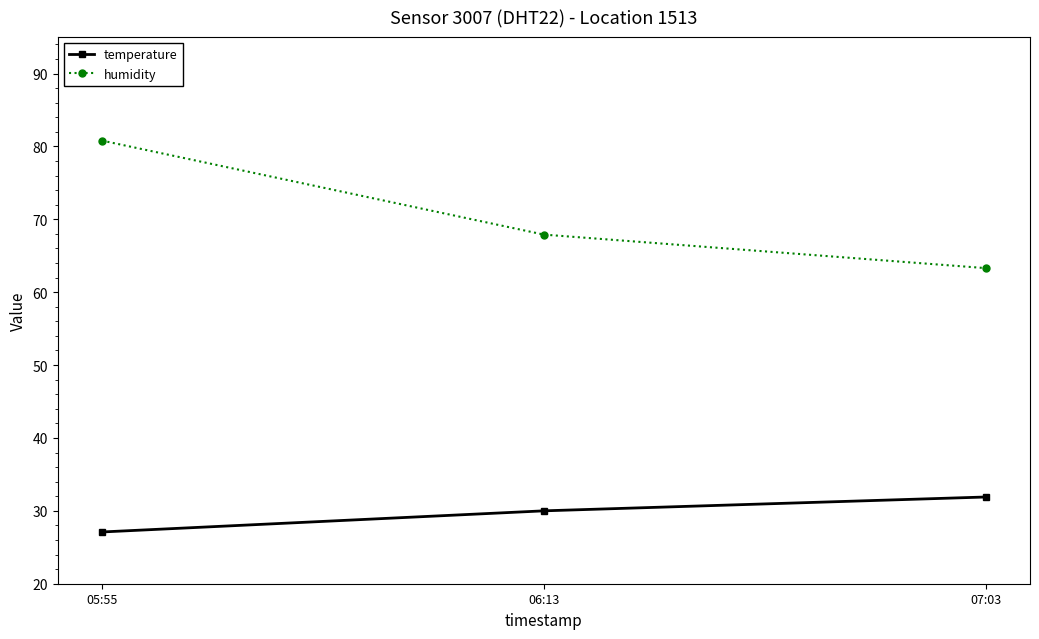

Rank the categories by temperature value from highest to lowest.

07:03, 06:13, 05:55